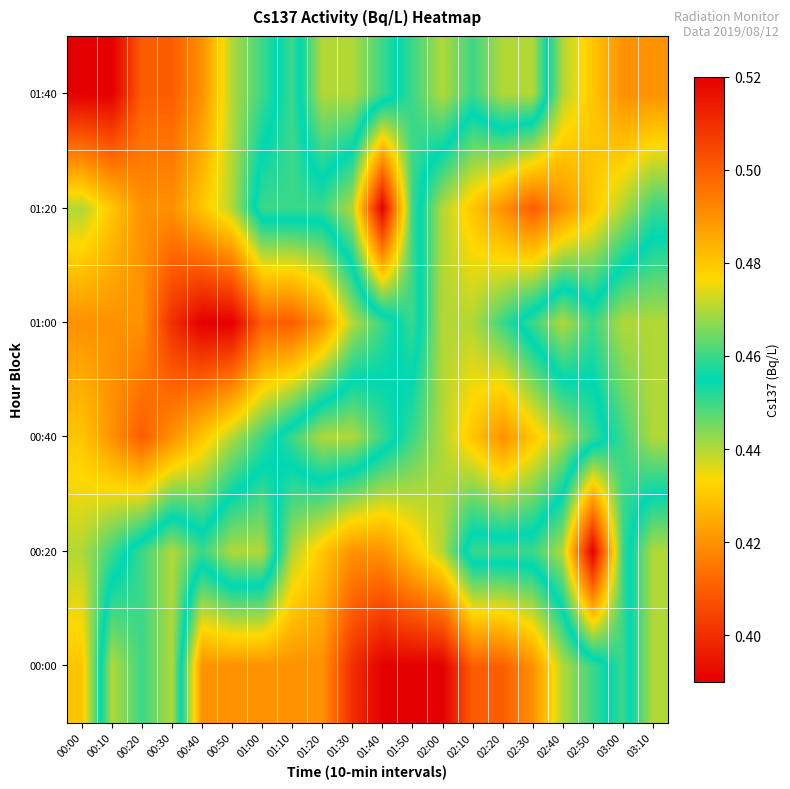

List the series in order of their peak value, lowest first.

00:00, 00:40, 01:00, 01:40, 00:20, 01:20